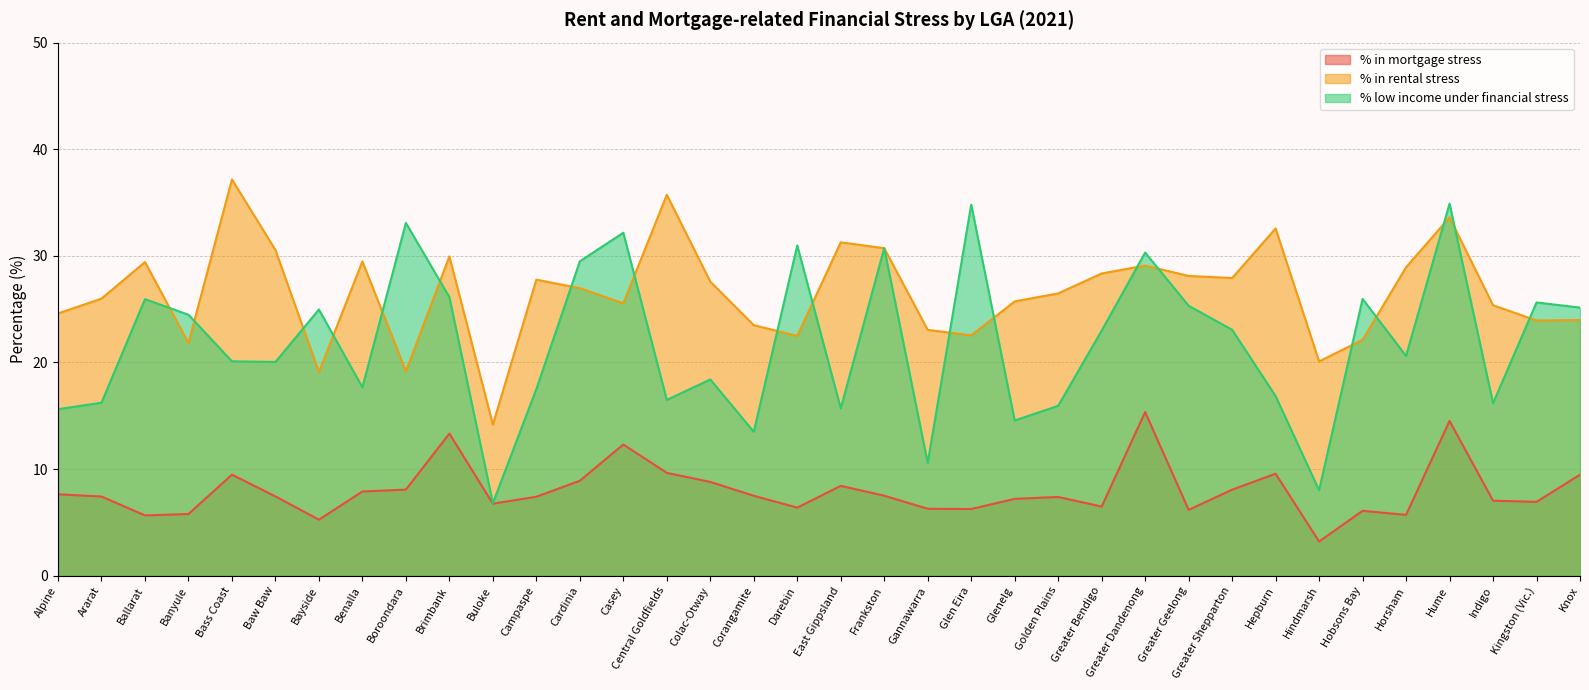

Is the value of % in rental stress at Corangamite greater than the value of % low income under financial stress at Gannawarra?

Yes